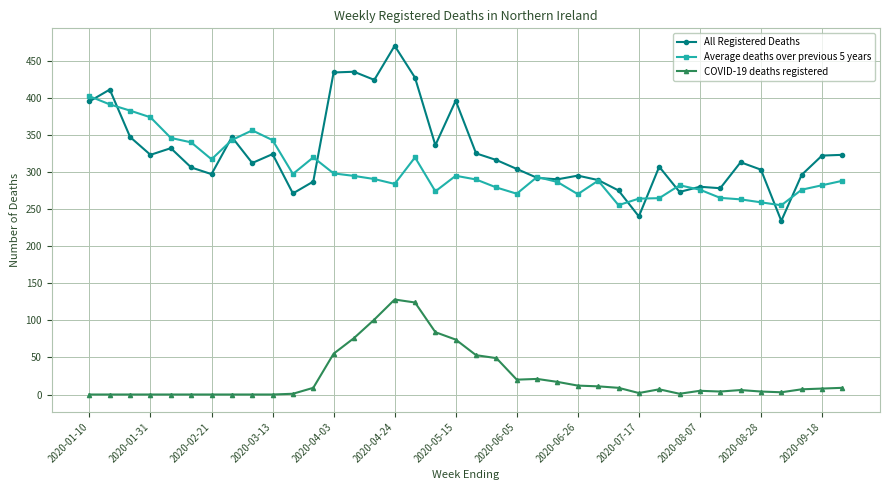

What is the highest value of the COVID-19 deaths registered series?

128.0